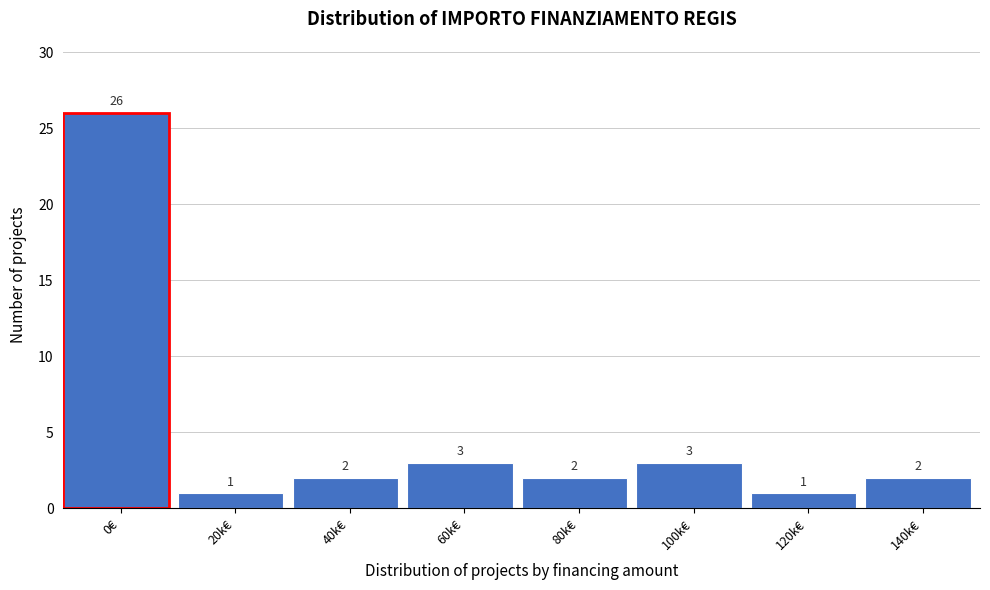

Reading left to right, what are all the values shown in this chart?

0€=26	20k€=1	40k€=2	60k€=3	80k€=2	100k€=3	120k€=1	140k€=2